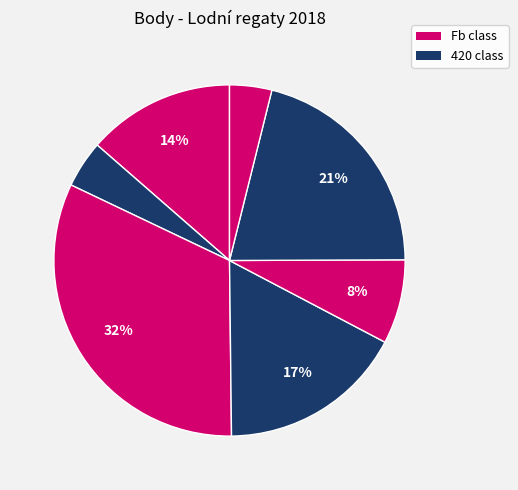

How many segments does this pie chart have?

7